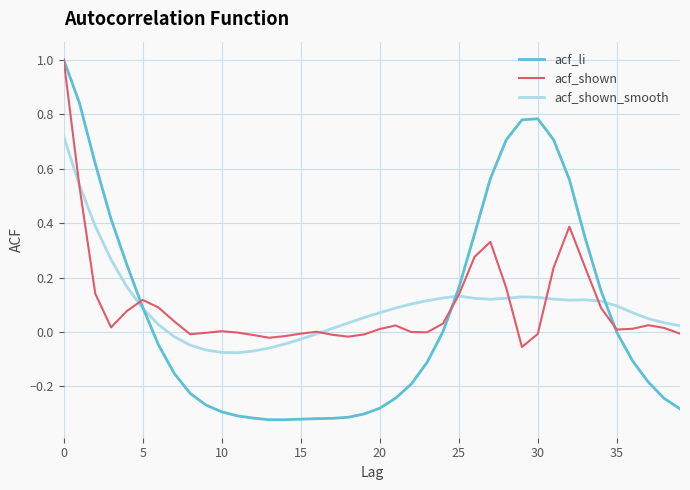

Which series has the largest range (max minus min)?

acf_li